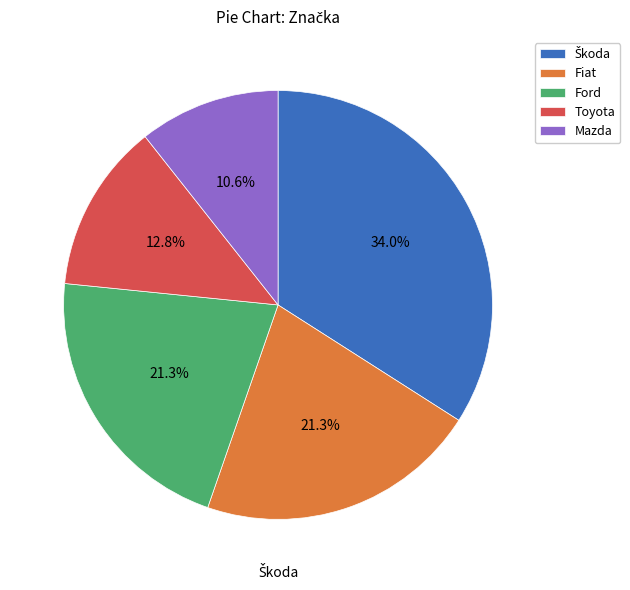

Is there any slice that represents more than half of the pie?

No